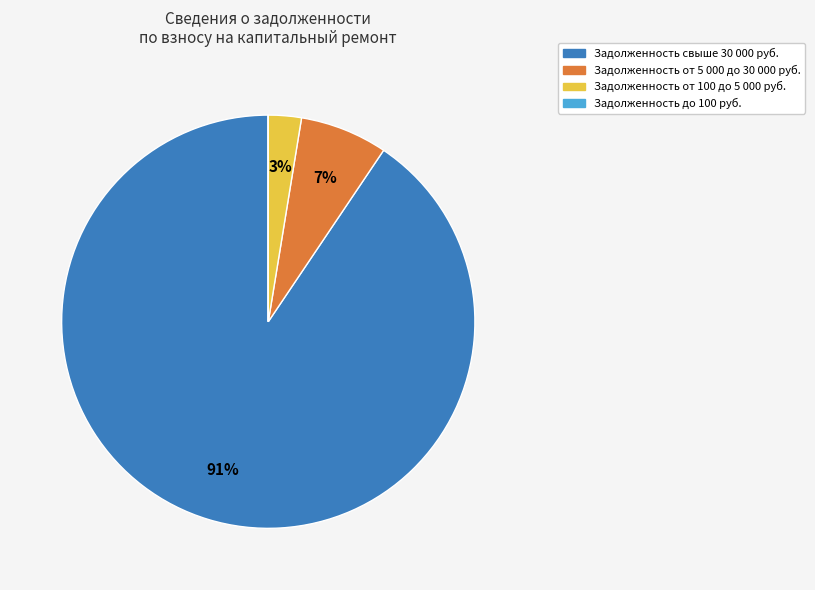

Does any single category account for the majority?

Yes